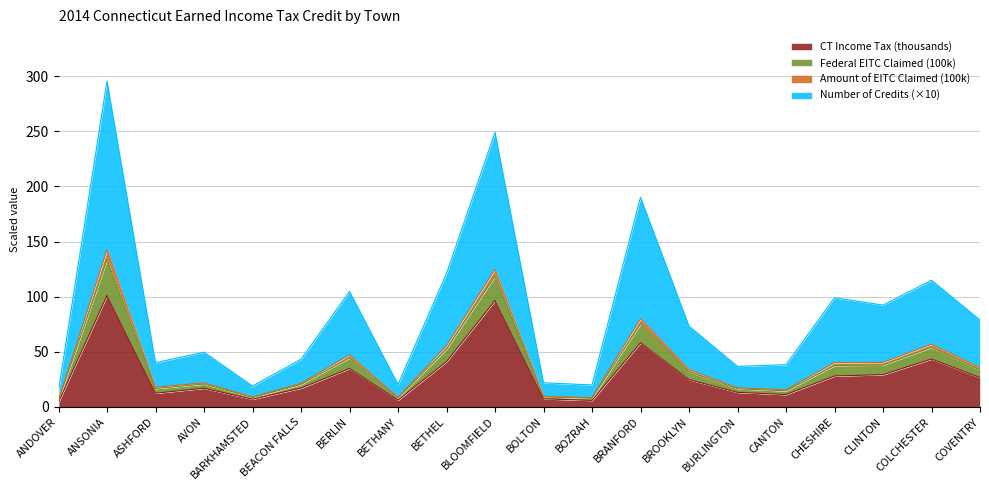

What is the average value of the CT Income Tax series?

29.3